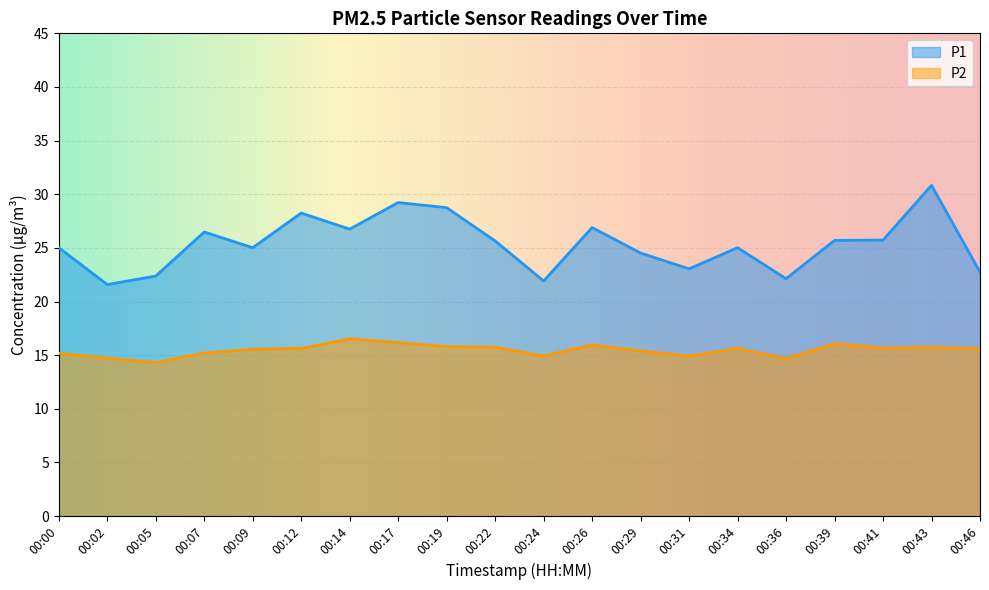

What is the difference between the maximum and second lowest values in the P1 series?

8.9